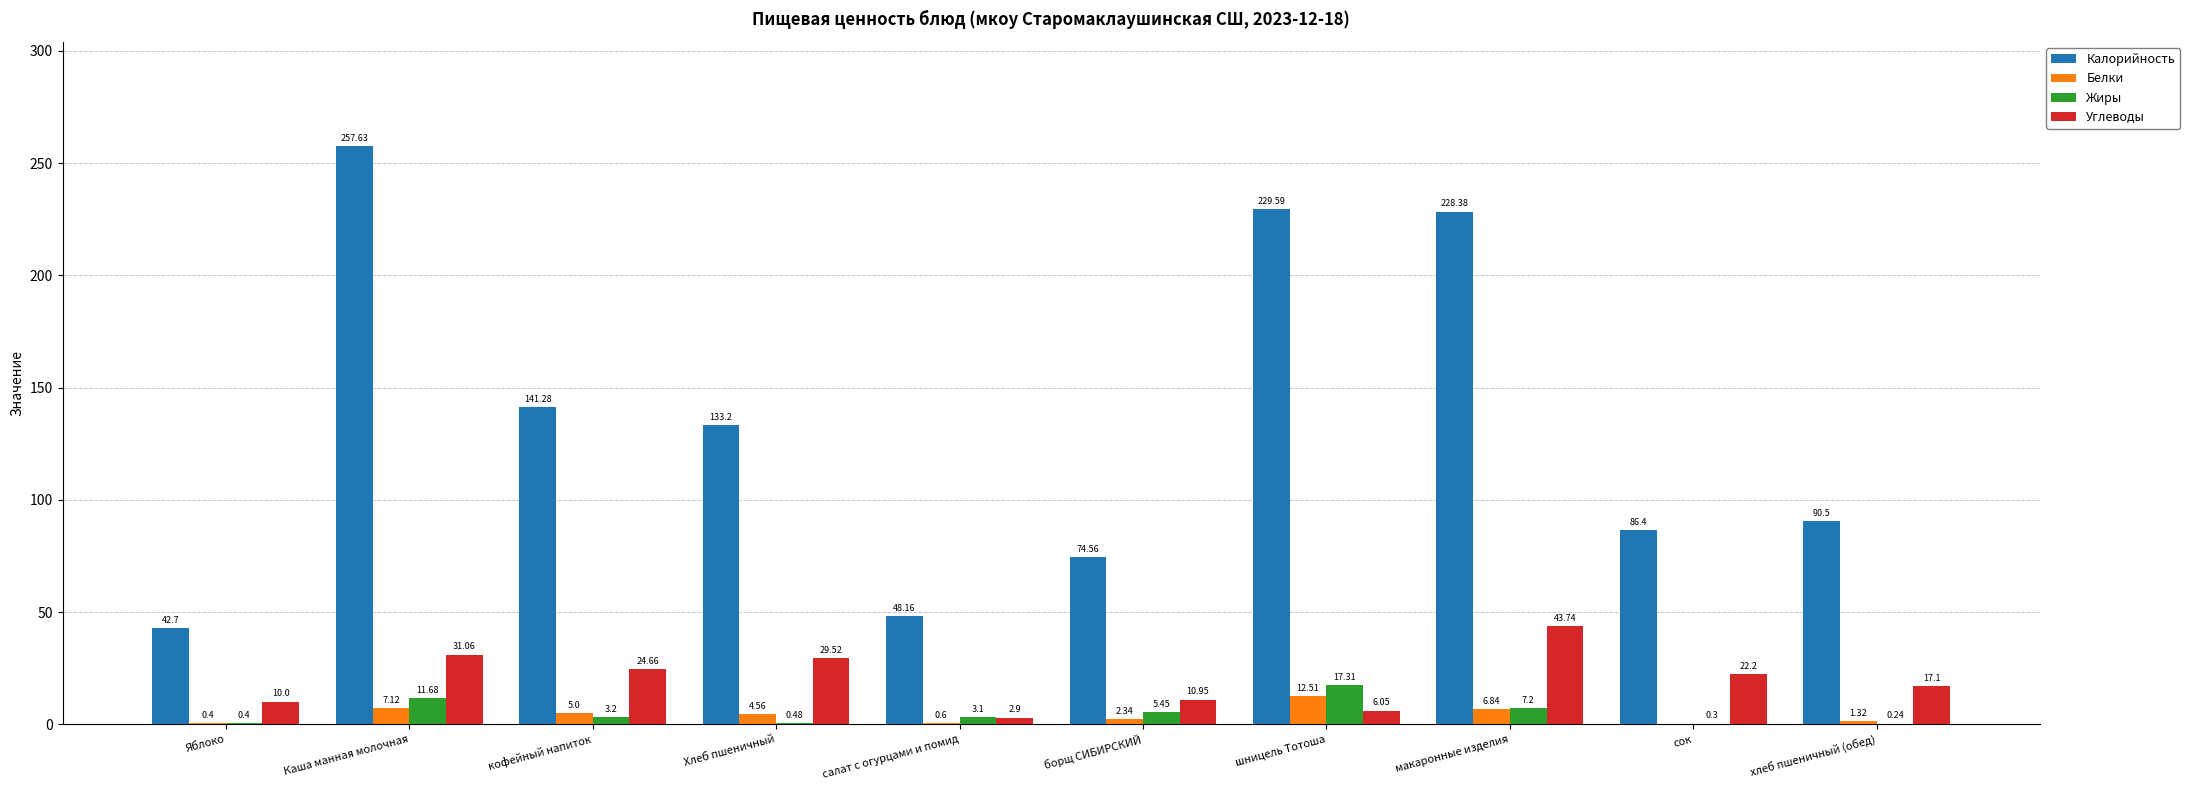

Which label corresponds to the largest value in the chart?

Каша манная молочная